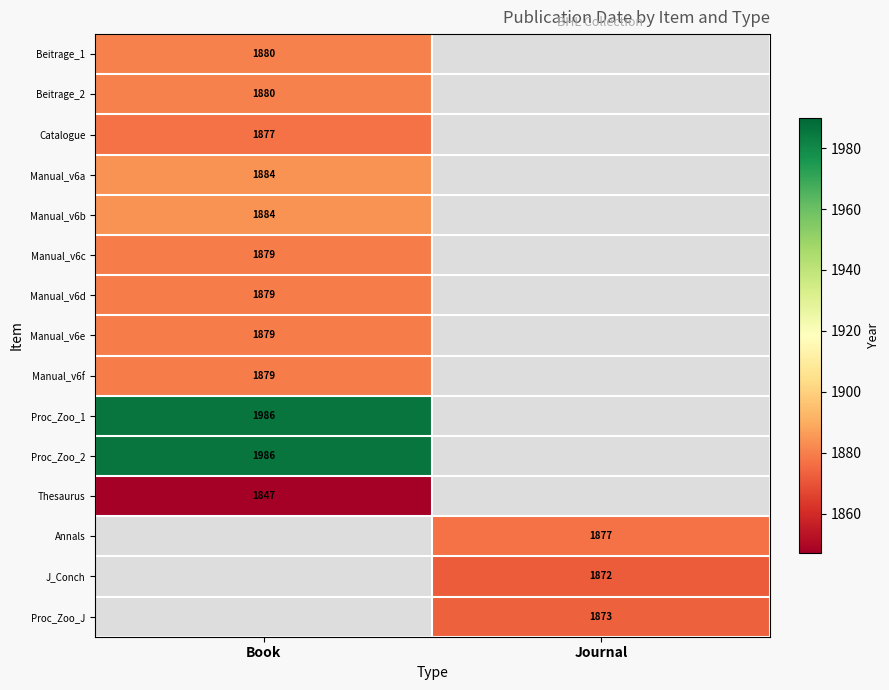

How many distinct data groups are displayed?

15